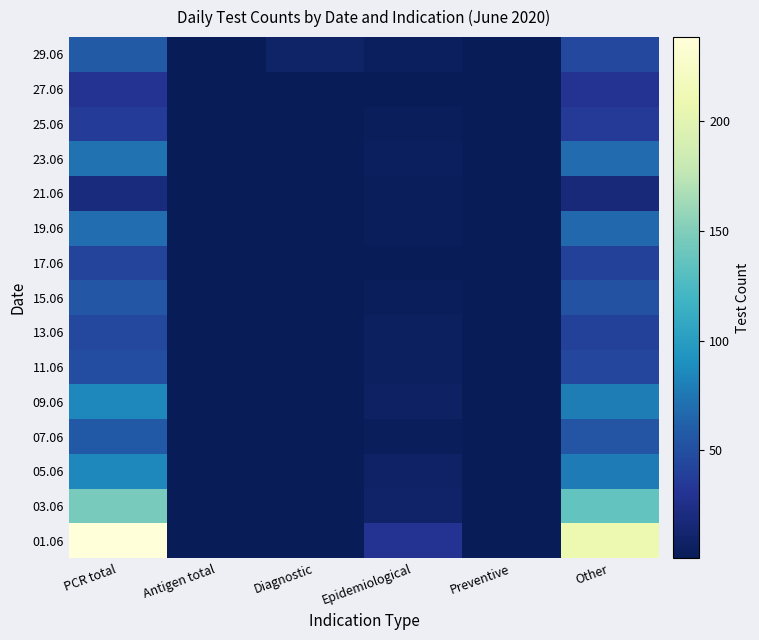

Reading left to right, extract all data points from this chart.

01.06: PCR total=238	Antigen total=0	Diagnostic=0	Epidemiological=30	Preventive=0	Other=208
03.06: PCR total=146	Antigen total=0	Diagnostic=0	Epidemiological=10	Preventive=0	Other=136
05.06: PCR total=85	Antigen total=0	Diagnostic=0	Epidemiological=8	Preventive=0	Other=77
07.06: PCR total=57	Antigen total=0	Diagnostic=0	Epidemiological=3	Preventive=0	Other=54
09.06: PCR total=85	Antigen total=0	Diagnostic=0	Epidemiological=7	Preventive=0	Other=78
11.06: PCR total=49	Antigen total=0	Diagnostic=0	Epidemiological=5	Preventive=0	Other=44
13.06: PCR total=45	Antigen total=0	Diagnostic=0	Epidemiological=5	Preventive=0	Other=40
15.06: PCR total=55	Antigen total=0	Diagnostic=0	Epidemiological=3	Preventive=0	Other=52
17.06: PCR total=41	Antigen total=0	Diagnostic=0	Epidemiological=1	Preventive=0	Other=40
19.06: PCR total=69	Antigen total=0	Diagnostic=0	Epidemiological=3	Preventive=0	Other=66
21.06: PCR total=19	Antigen total=0	Diagnostic=0	Epidemiological=2	Preventive=0	Other=17
23.06: PCR total=72	Antigen total=0	Diagnostic=0	Epidemiological=4	Preventive=0	Other=68
25.06: PCR total=37	Antigen total=0	Diagnostic=0	Epidemiological=2	Preventive=0	Other=35
27.06: PCR total=30	Antigen total=0	Diagnostic=0	Epidemiological=0	Preventive=0	Other=30
29.06: PCR total=58	Antigen total=0	Diagnostic=9	Epidemiological=4	Preventive=0	Other=45